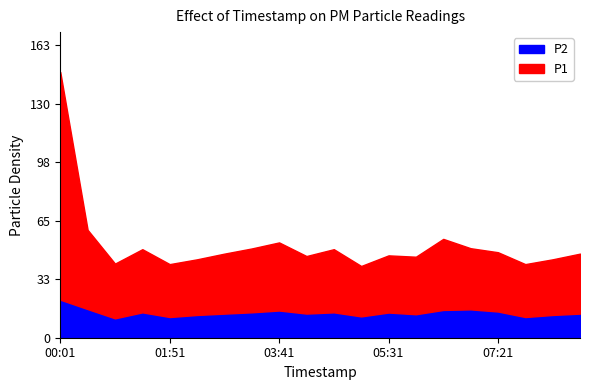

What is the average value of the P2 series?

14.0